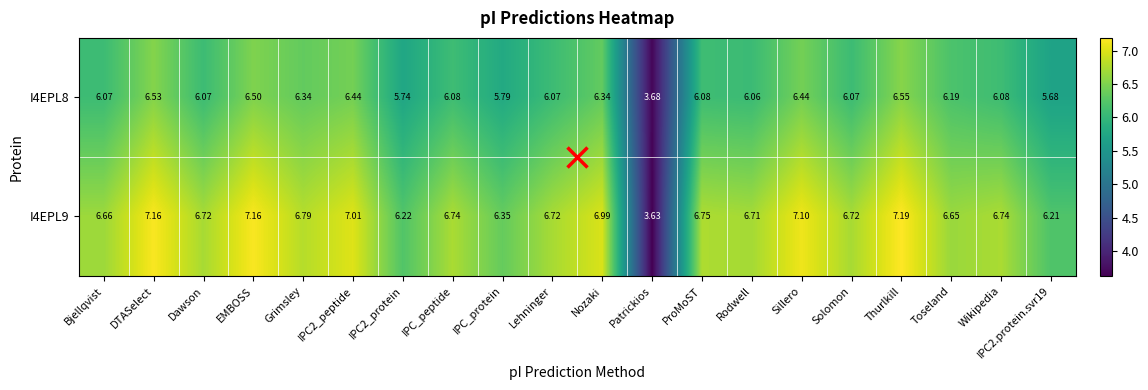

Which category has the lowest value in the I4EPL8 series?

Patrickios